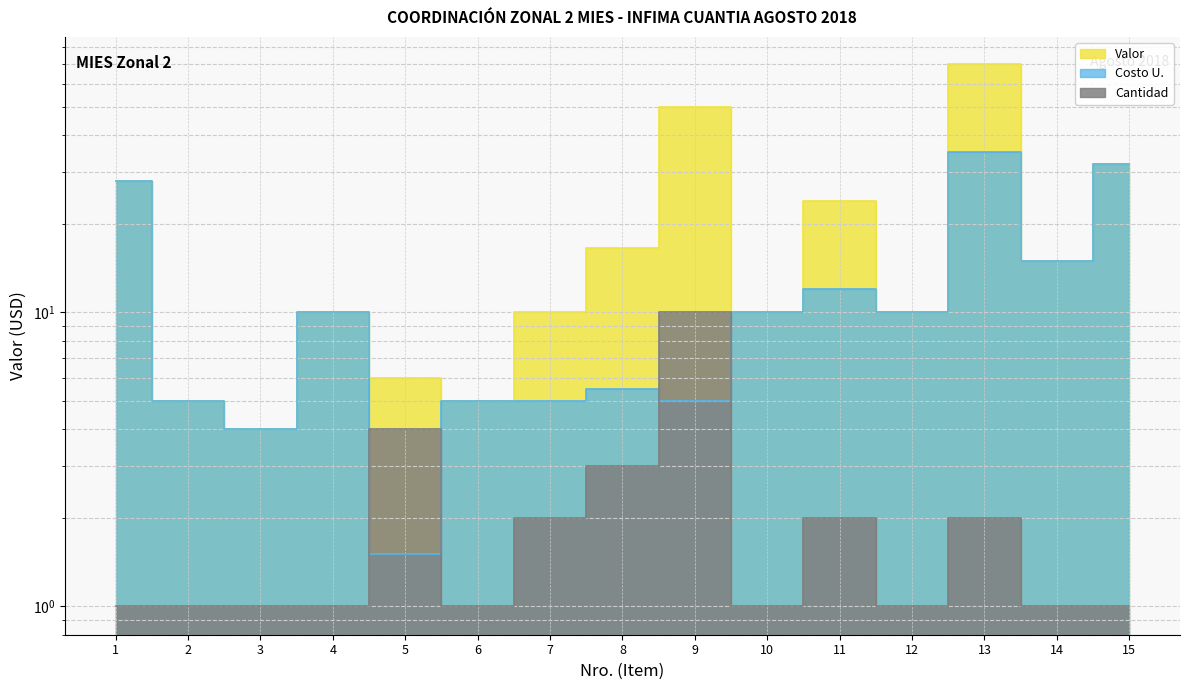

What is the difference between the maximum and minimum values in the Valor series?

66.0